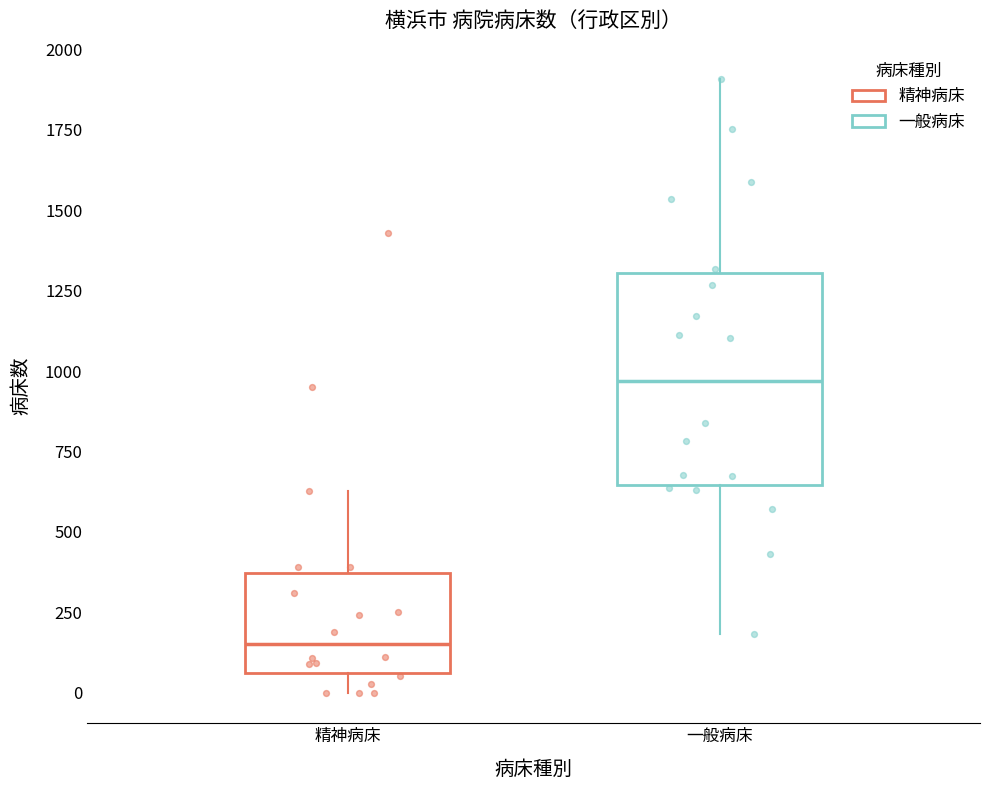

Reading left to right, transcribe this box plot: for each box, give where its median line is, the range the box spans, and where its two whiskers end, as read against the y-axis. The values are not printed on the chart, so give them approximately, as read against the axis.

精神病床: median 150, box 50 to 350, whiskers 0 to 650
一般病床: median 950, box 650 to 1300, whiskers 200 to 1900